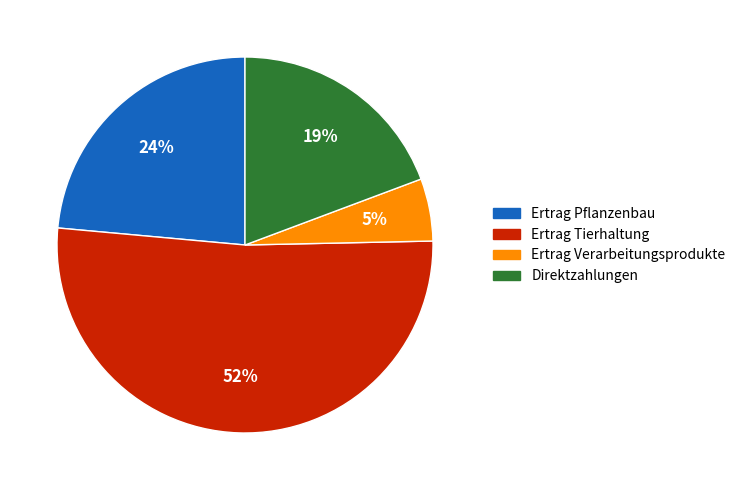

Do Ertrag Verarbeitungsprodukte and Direktzahlungen together represent more than half of the pie?

No